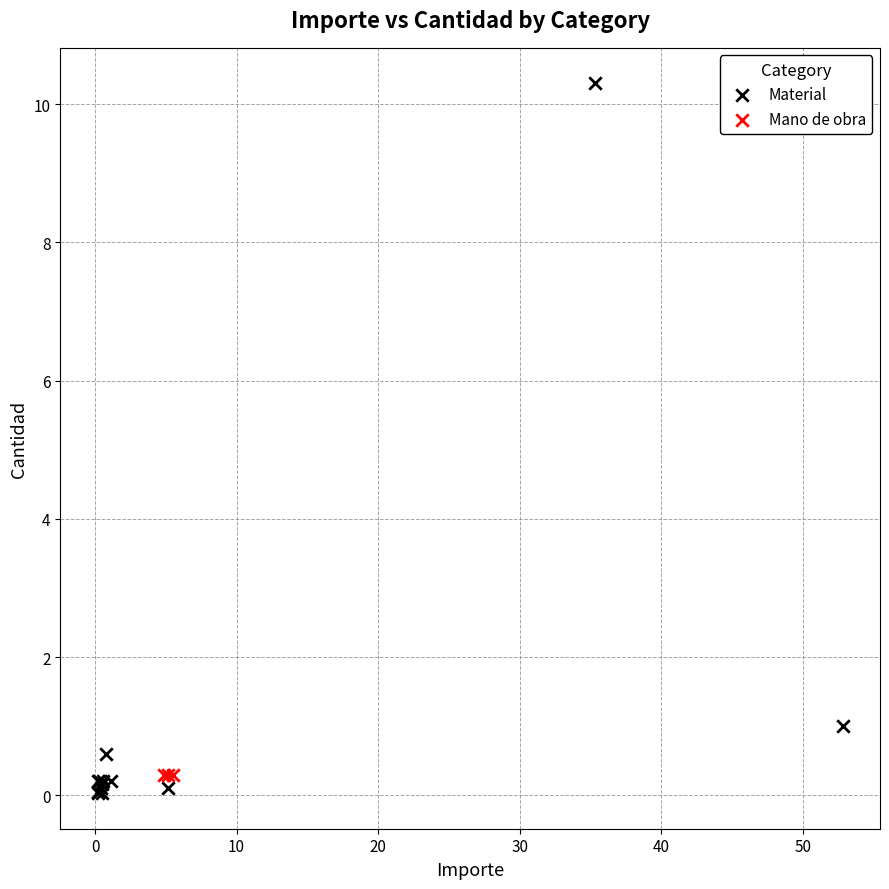

Which series contains the highest Y value?

Material